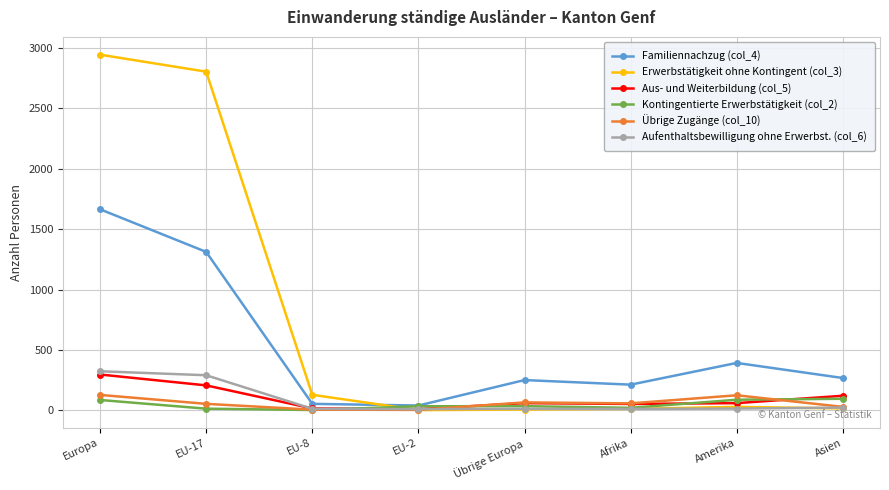

True or false: Übrige Zugänge (col_10) has more than 0 points higher than both neighbors.

True